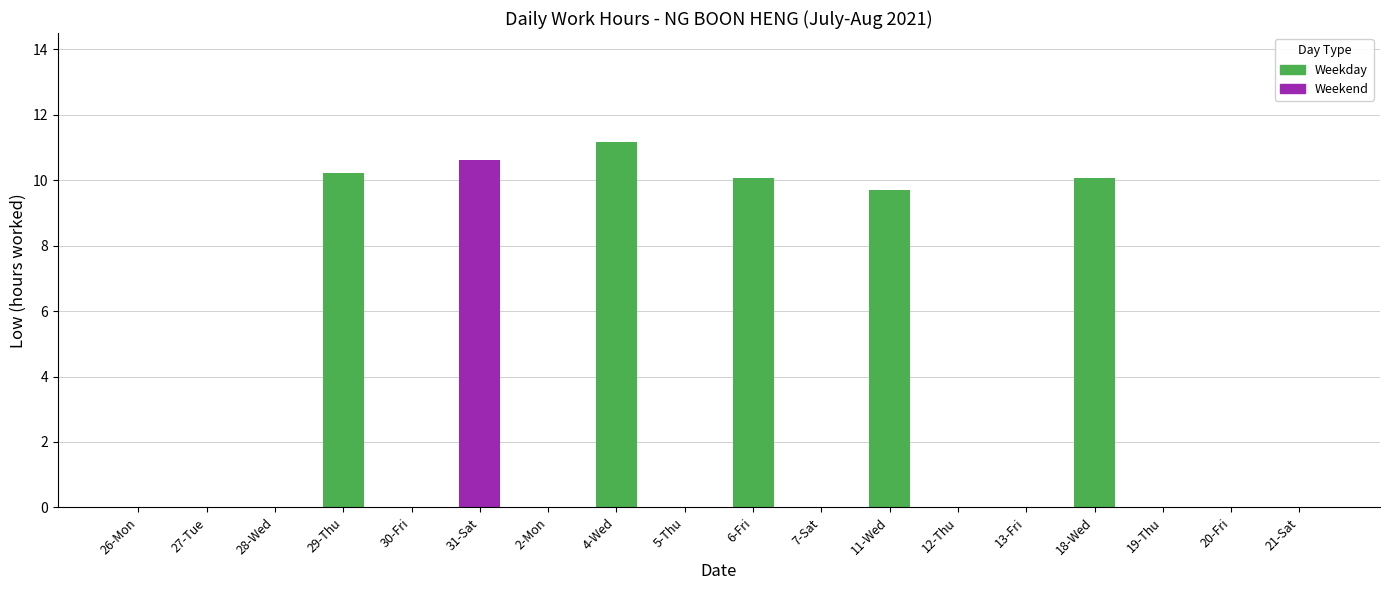

What is the approximate value at 18-Wed?

10.1